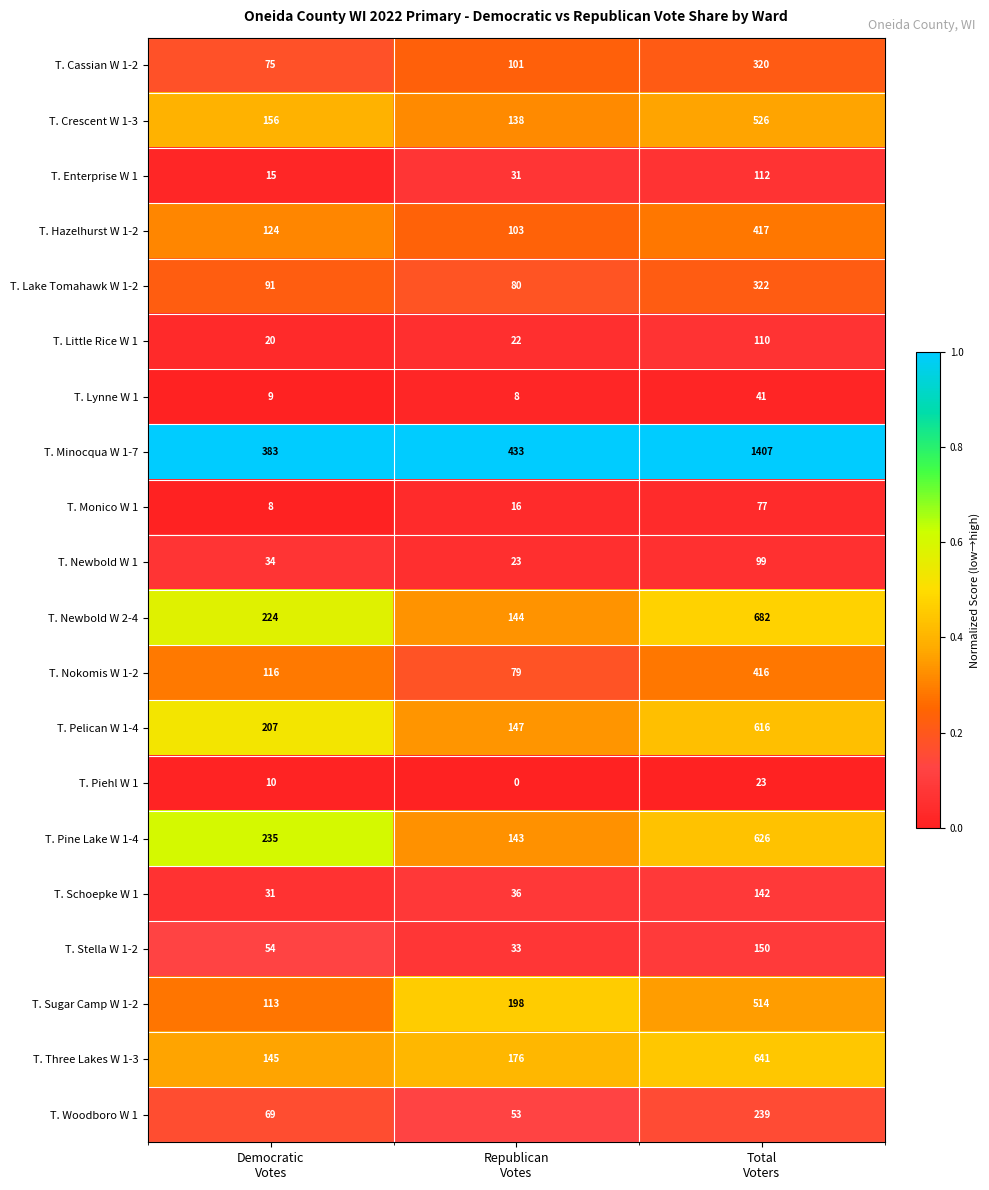

Which series has the widest spread of values?

T. Minocqua W 1-7